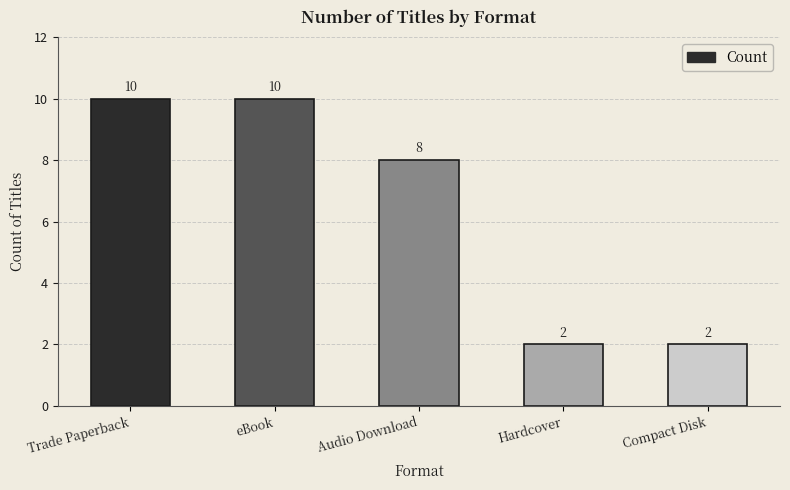

Reading left to right, what are all the values shown in this chart?

Trade Paperback=10	eBook=10	Audio Download=8	Hardcover=2	Compact Disk=2